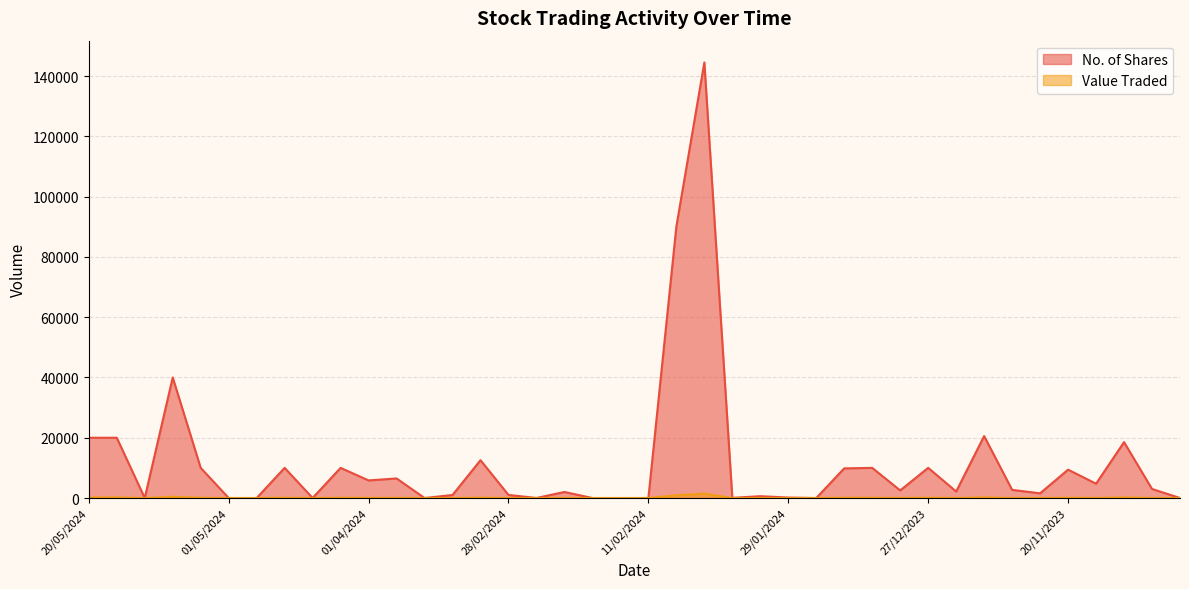

What value does the No. of Shares series have at 08/01/2024, to the nearest 50?

9850